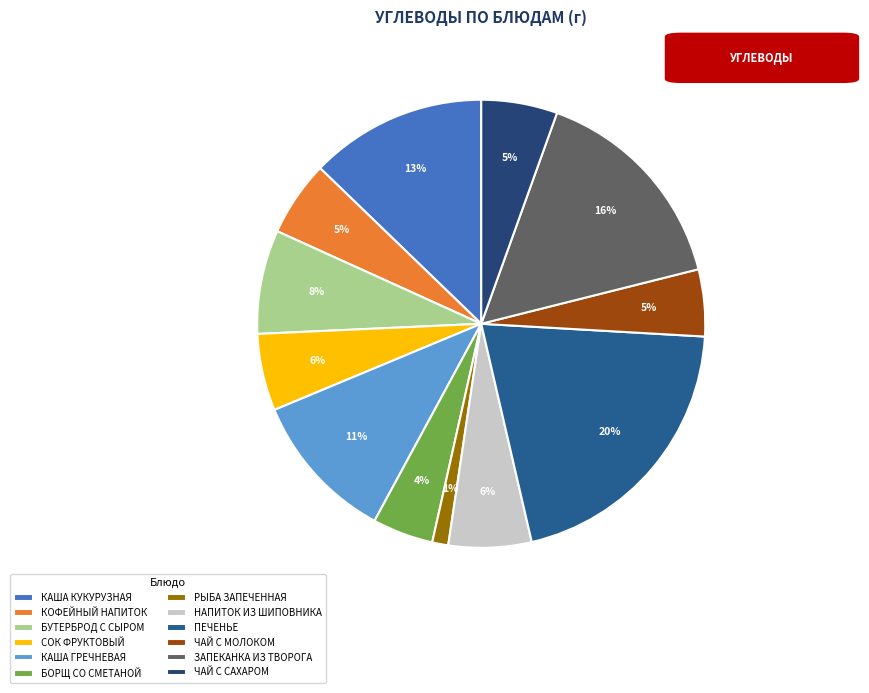

What percentage is the РЫБА ЗАПЕЧЕННАЯ slice, to the nearest percent?

1%